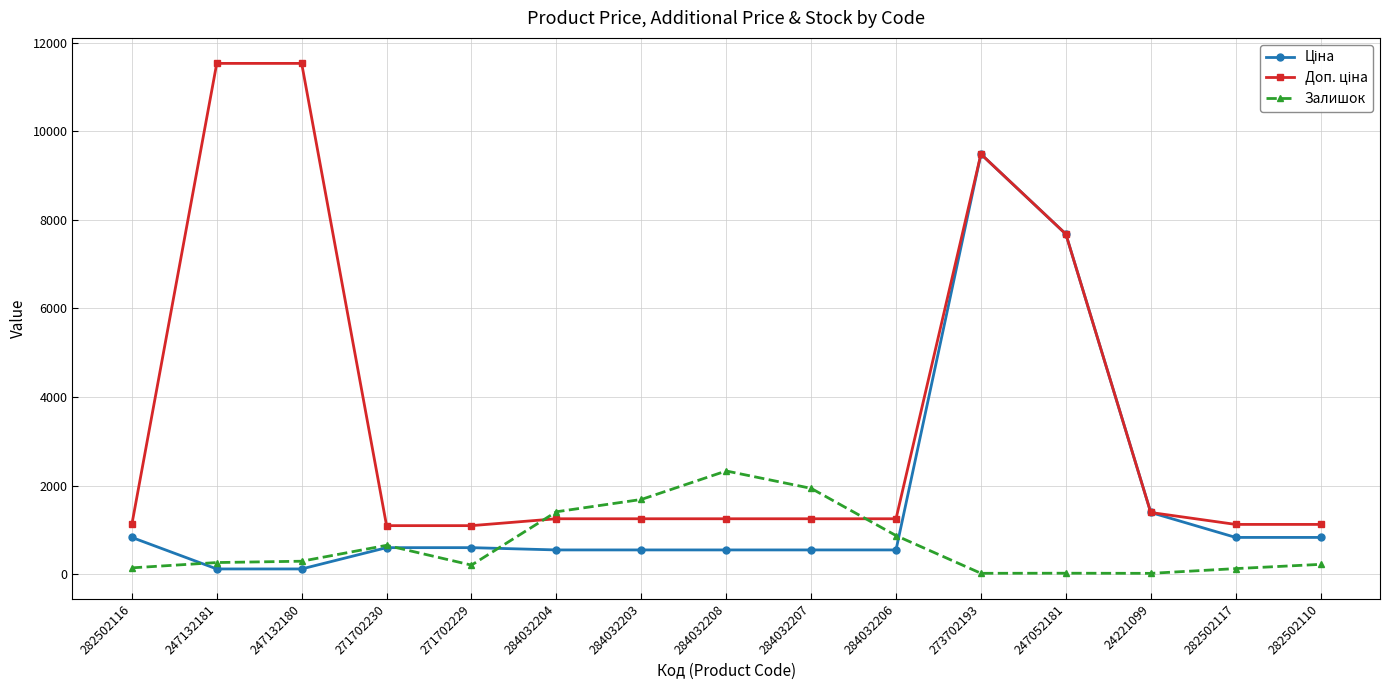

What is the label of the 3rd point from the left?

247132180